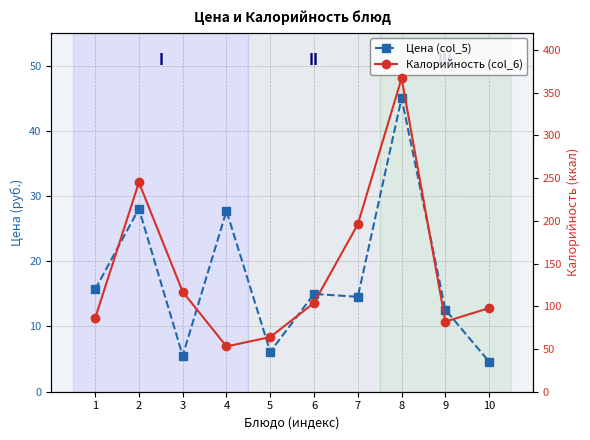

What are all the series names shown in the legend?

Цена (col_5), Калорийность (col_6)